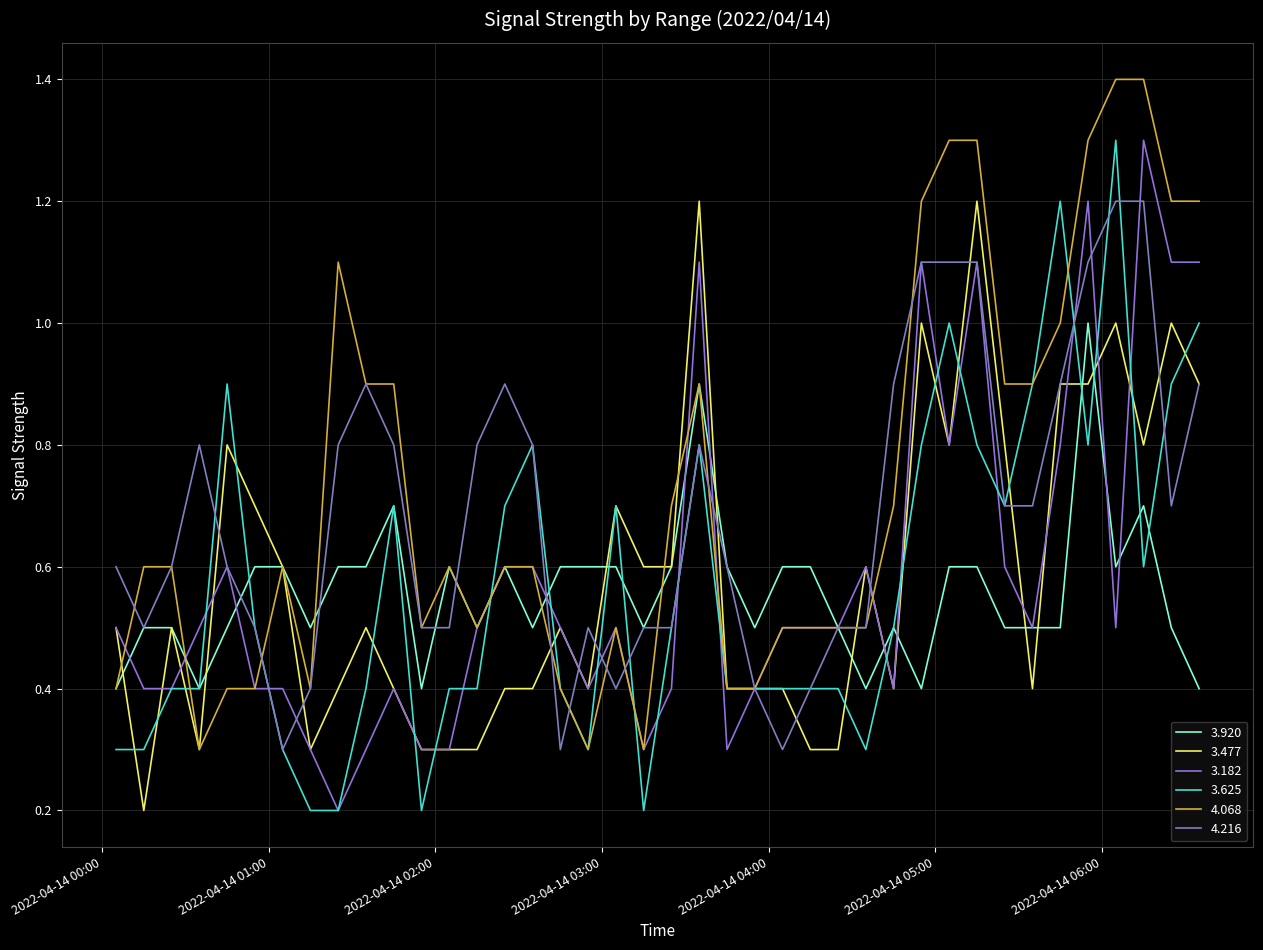

True or false: 3.477 and 3.182 intersect in this chart.

True